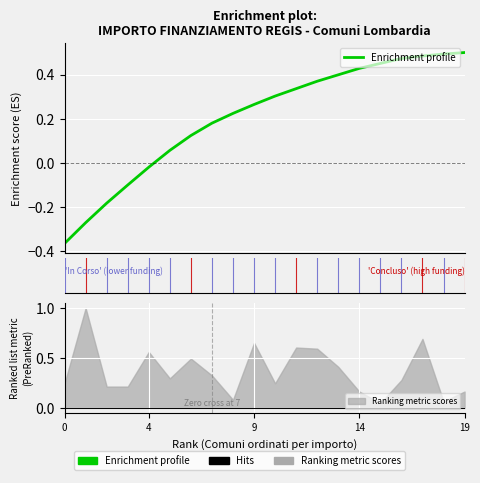

Reading left to right, transcribe all the data shown in this chart.

-0.4	-0.3	-0.2	-0.1	-0.0	0.1	0.1	0.2	0.2	0.3	0.3	0.3	0.4	0.4	0.4	0.5	0.5	0.5	0.5	0.5